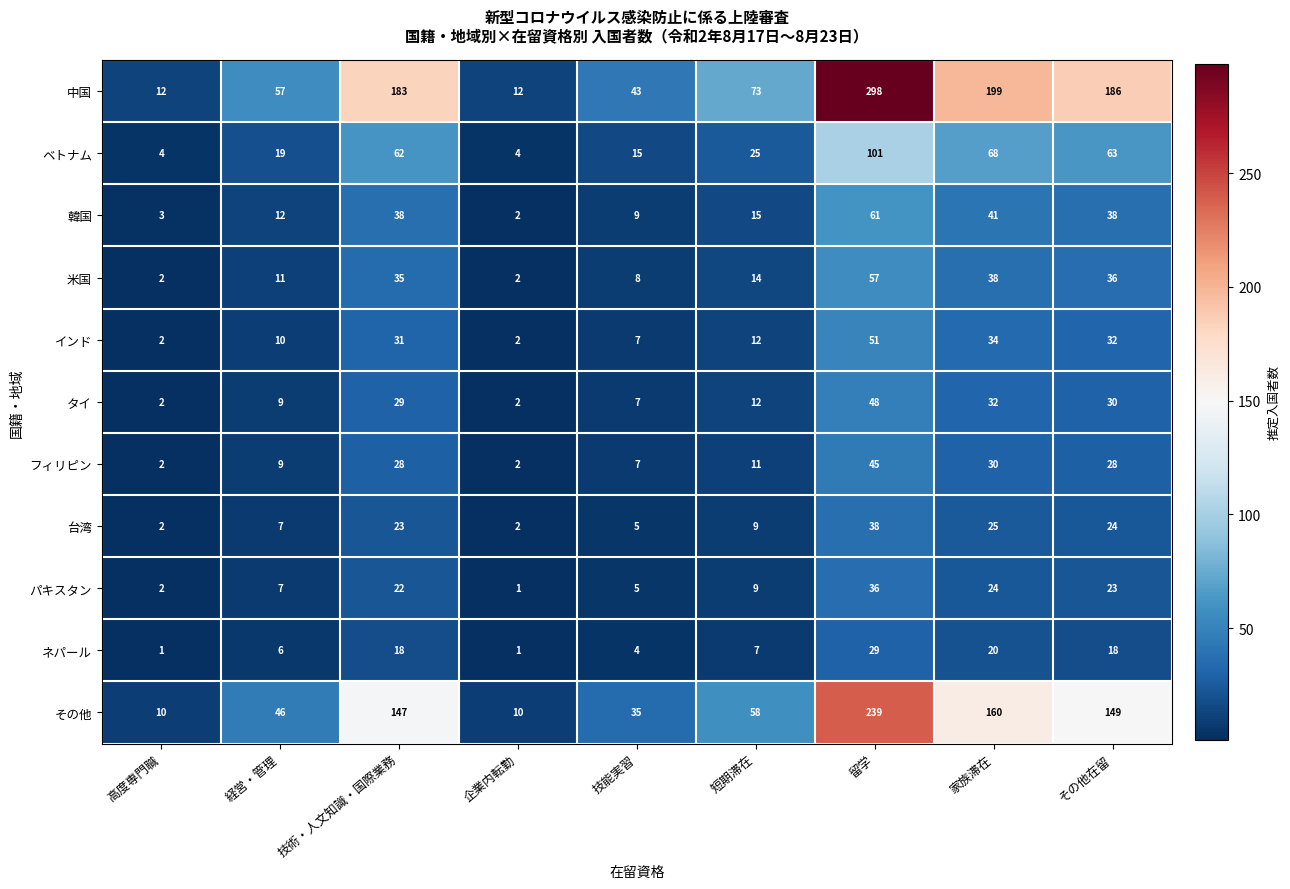

What is the sum of the その他 values at 経営・管理 and 家族滞在?

206